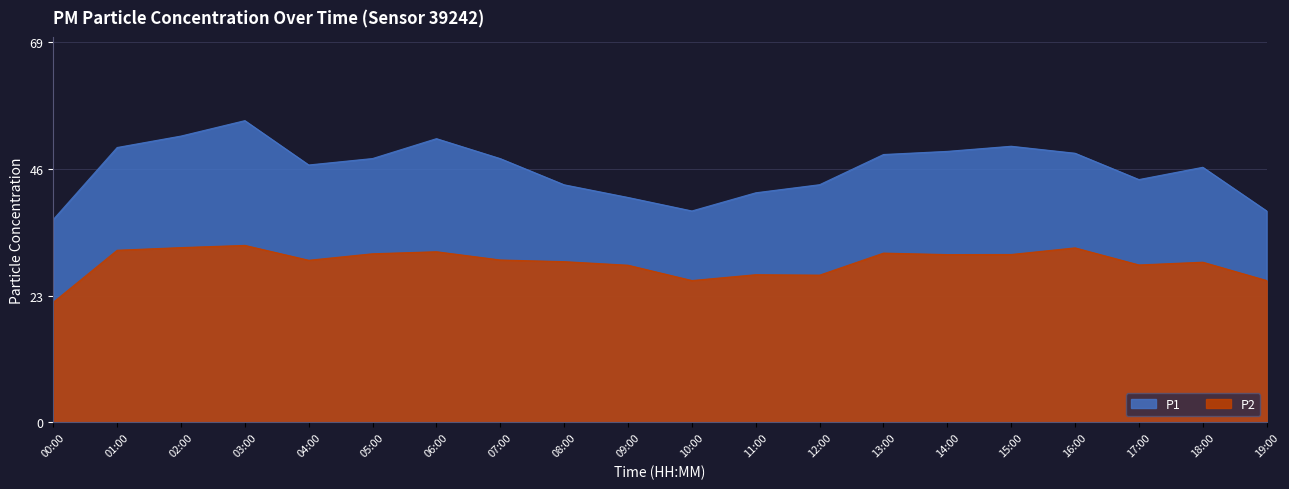

Count the number of categories in the chart.

20